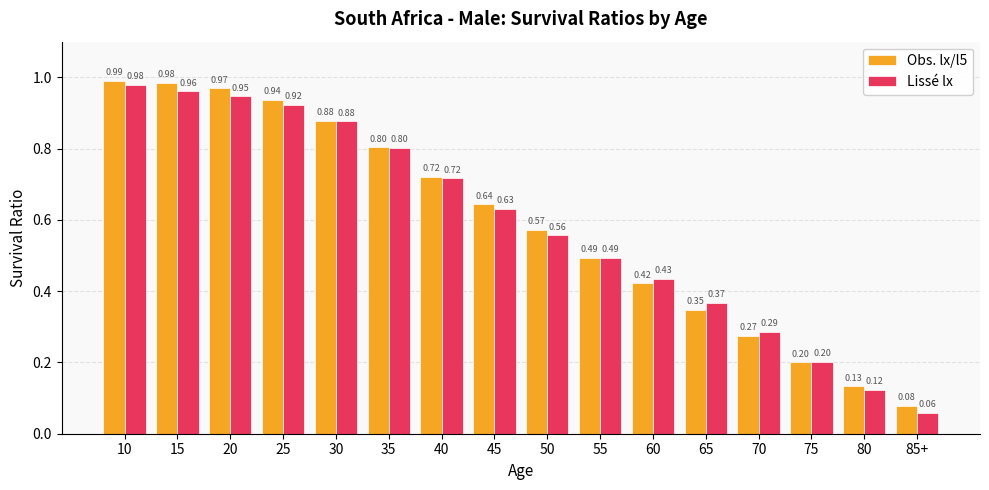

What is the sum of the Obs. lx/l5 values at 30 and 10?

1.9